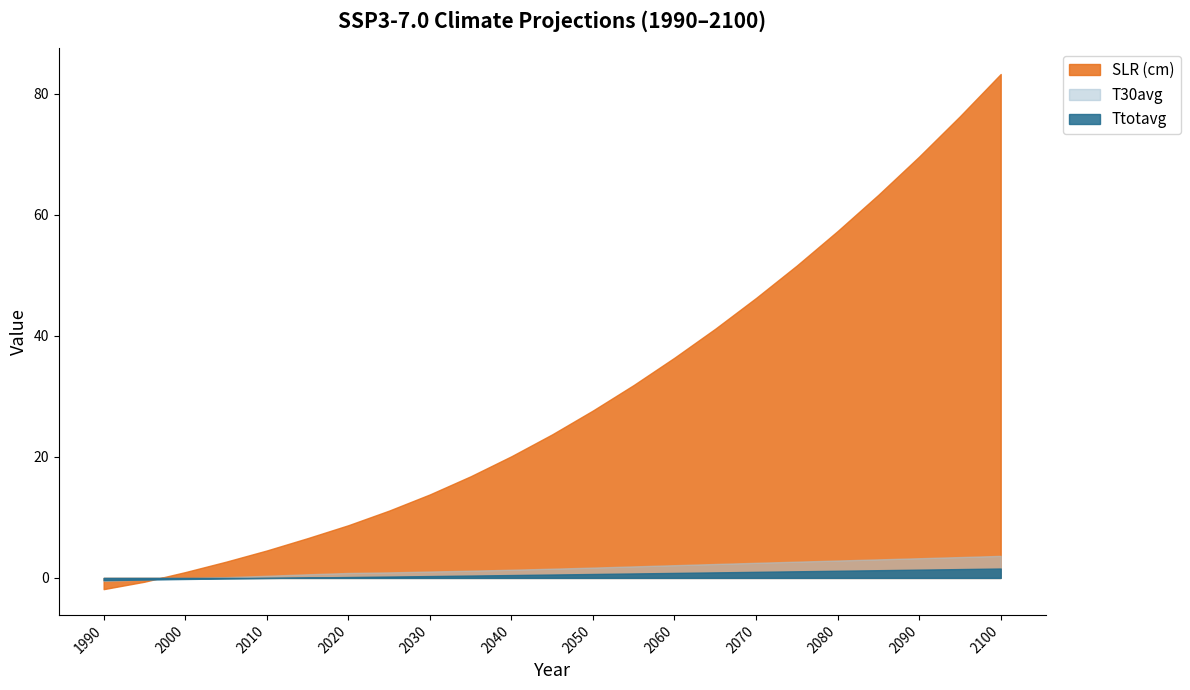

What is the difference between the SLR (cm) values at 2055 and 2060?

4.5